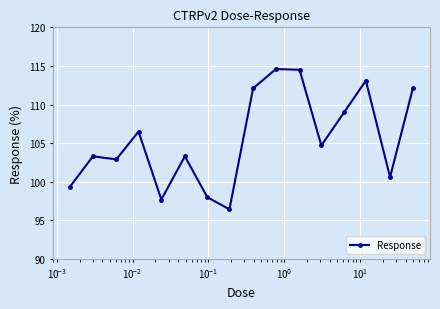

What is the greatest value displayed?

114.6